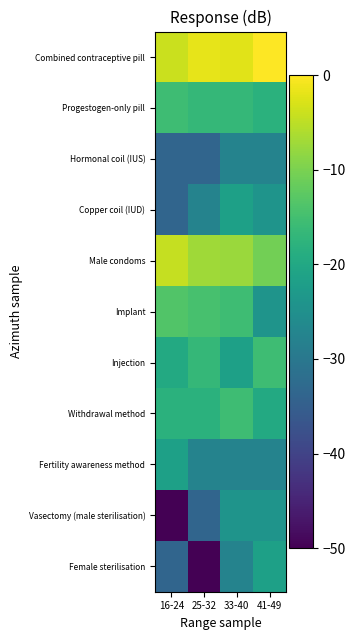

Which label corresponds to the largest value in the chart?

41-49